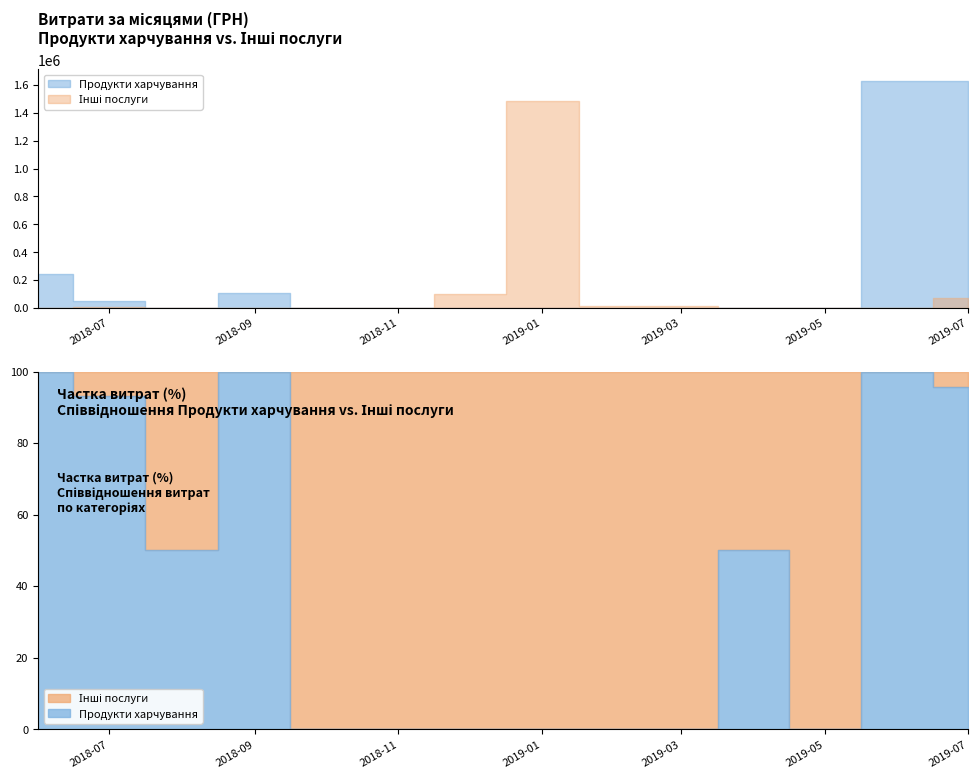

Which series has the largest total across all categories?

Продукти харчування